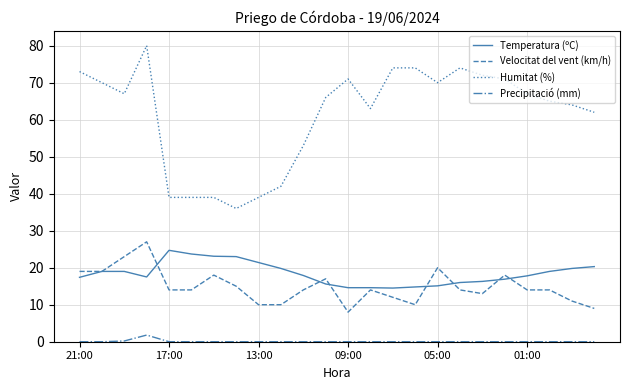

What is the sum of all Velocitat del vent (km/h) values?

357.0